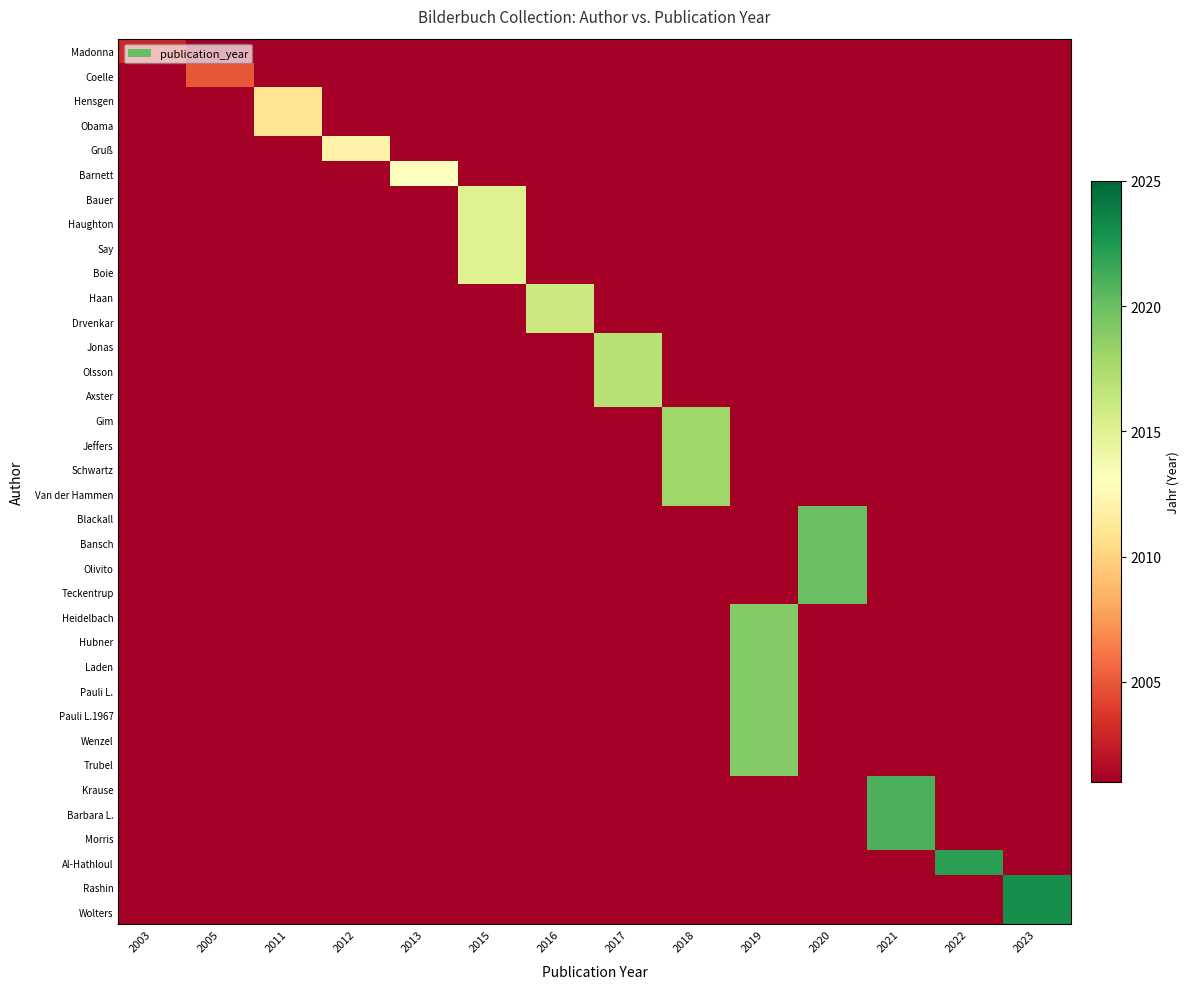

What is the maximum value shown in the chart?

2023